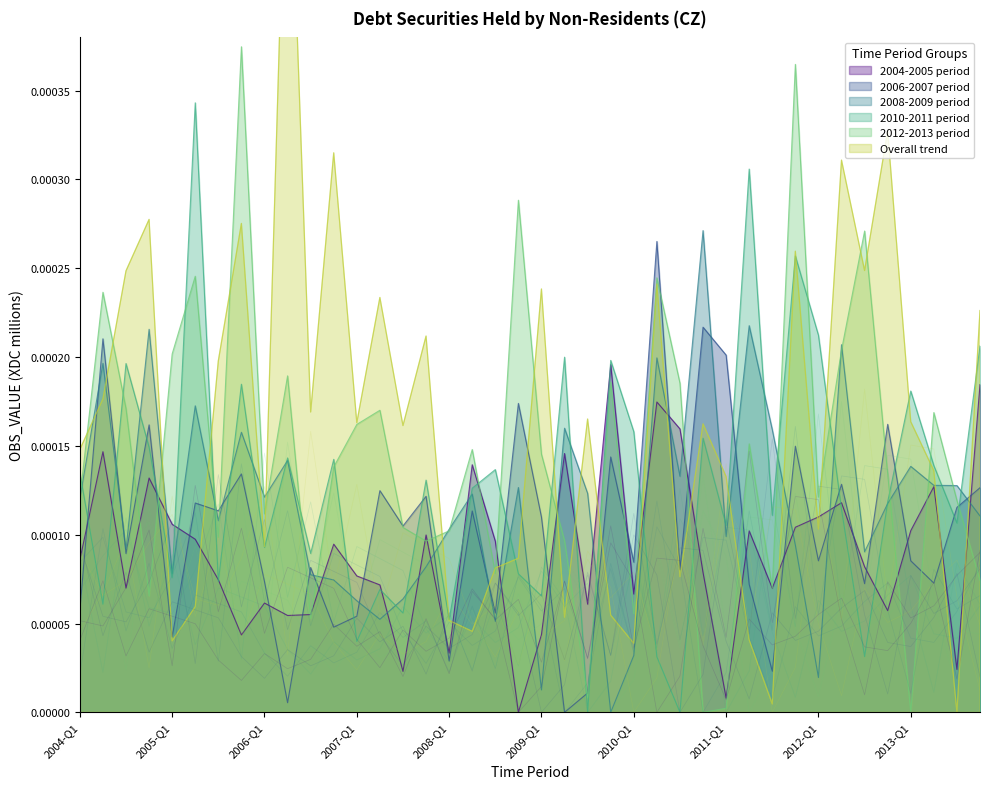

What is the label of the 30th point from the right?

2006-Q3